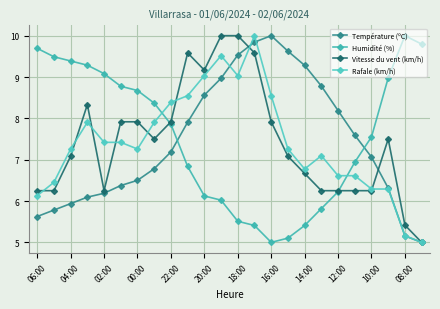

Does the chart have visible grid lines?

Yes